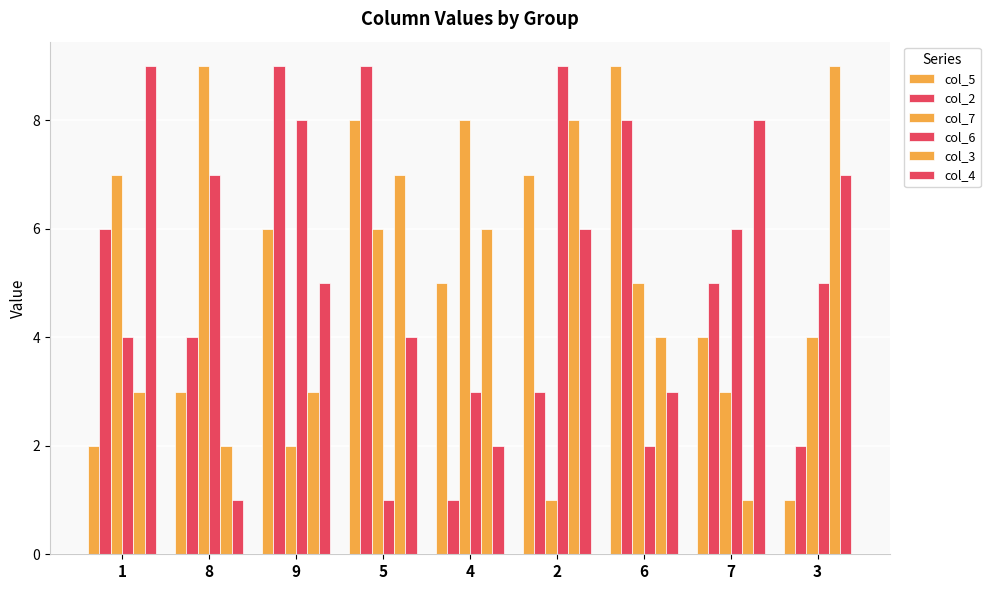

Are the bars horizontal?

No